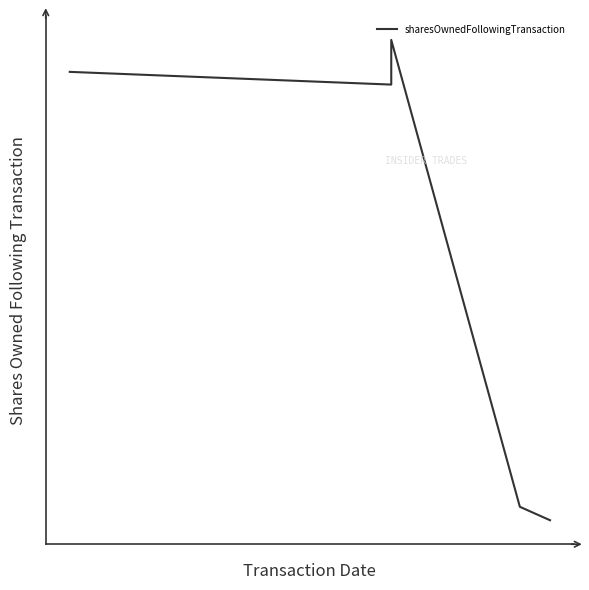

How many interior local peaks (higher than both neighbors) does the data have?

1